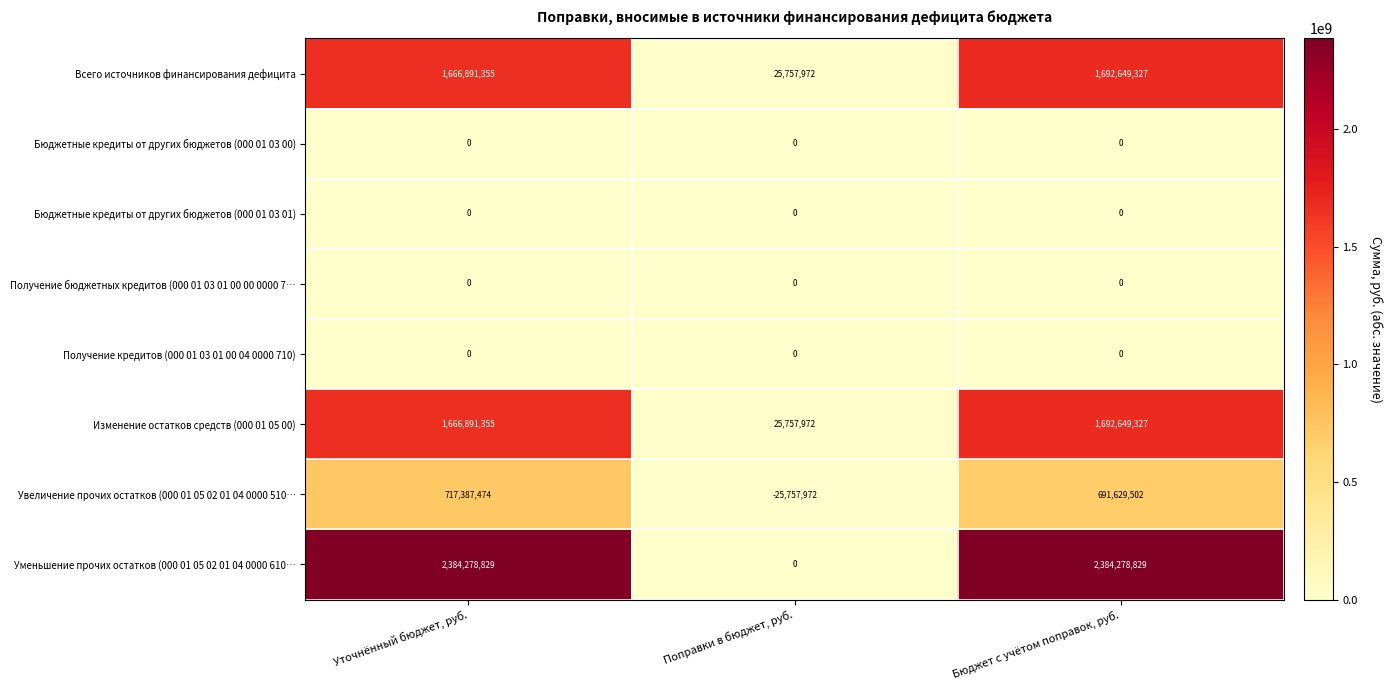

At which label does Изменение остатков средств (000 01 05 00) reach its minimum?

Поправки в бюджет, руб.